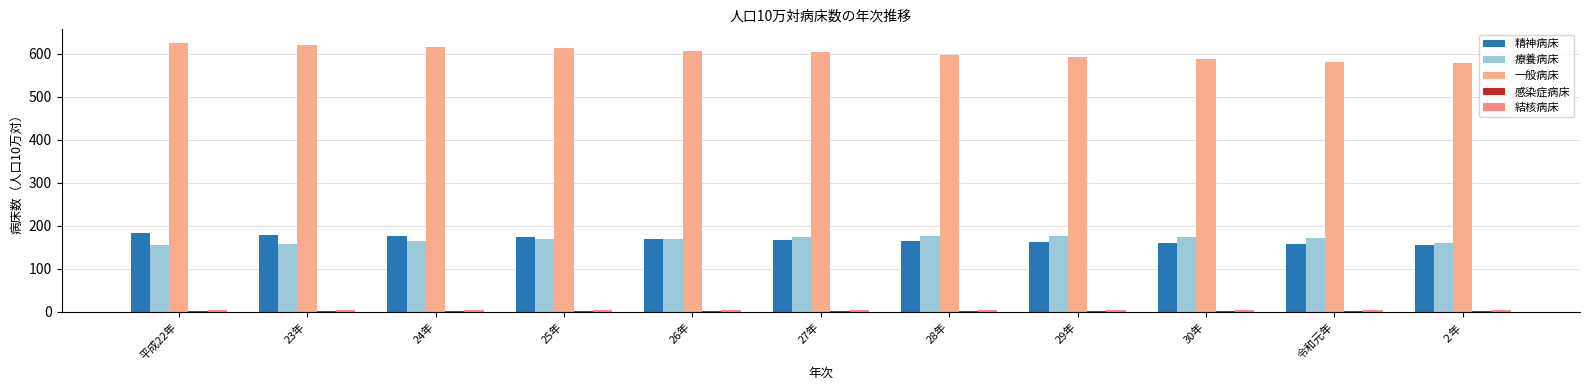

Count the number of data series in this chart.

5